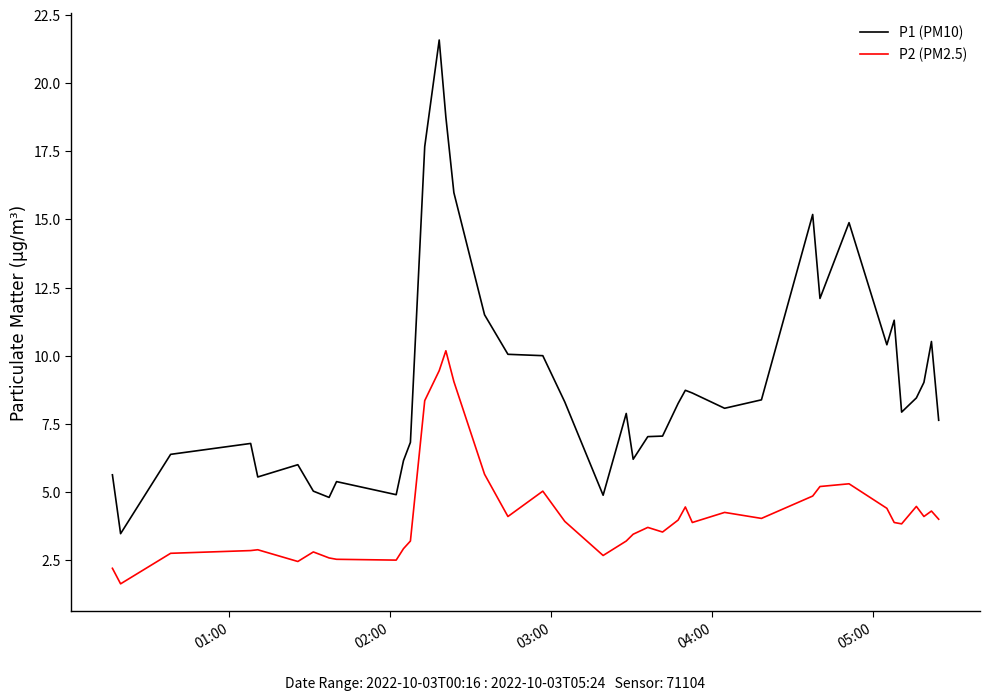

True or false: P1 (PM10) and P2 (PM2.5) cross at least once.

False